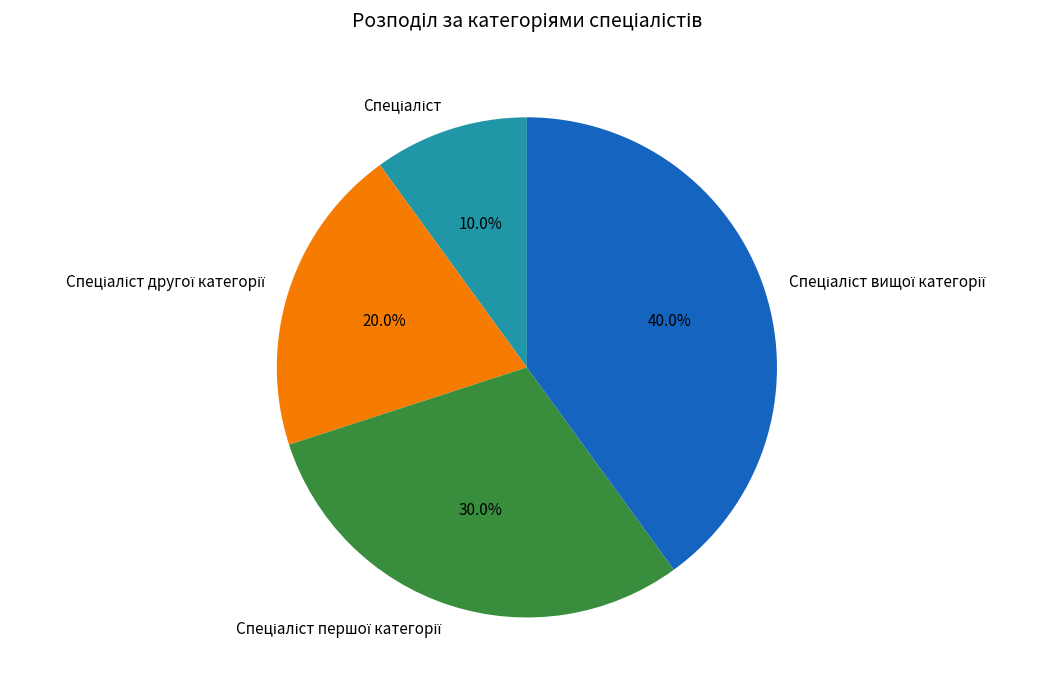

Is there any slice that represents more than half of the pie?

No